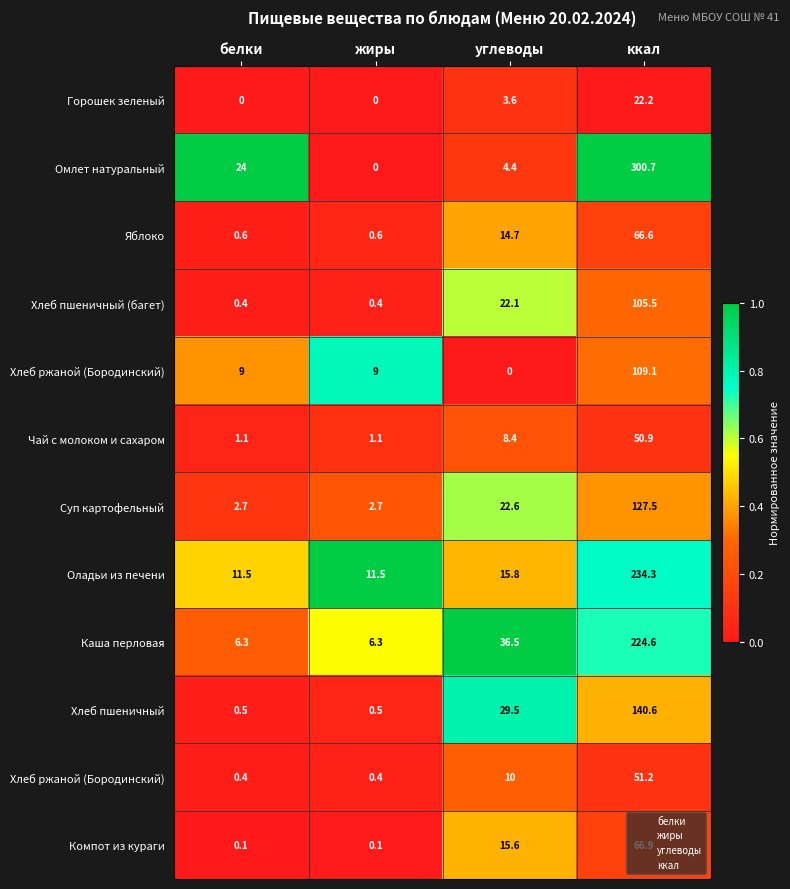

At which category does the chart reach its minimum across all series?

белки